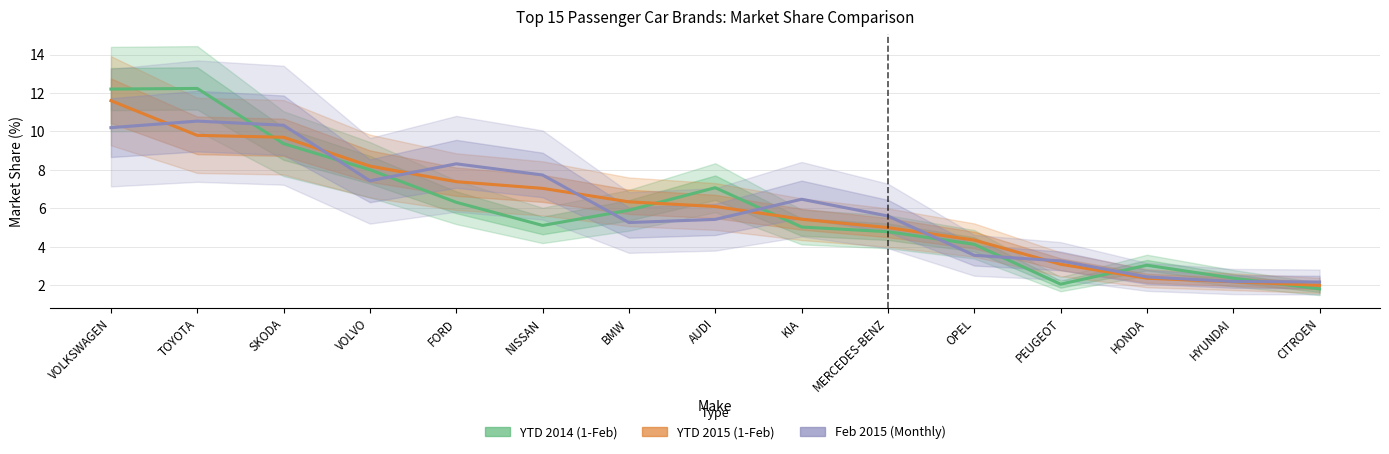

Which series has the largest total across all categories?

Feb 2015 (Monthly)